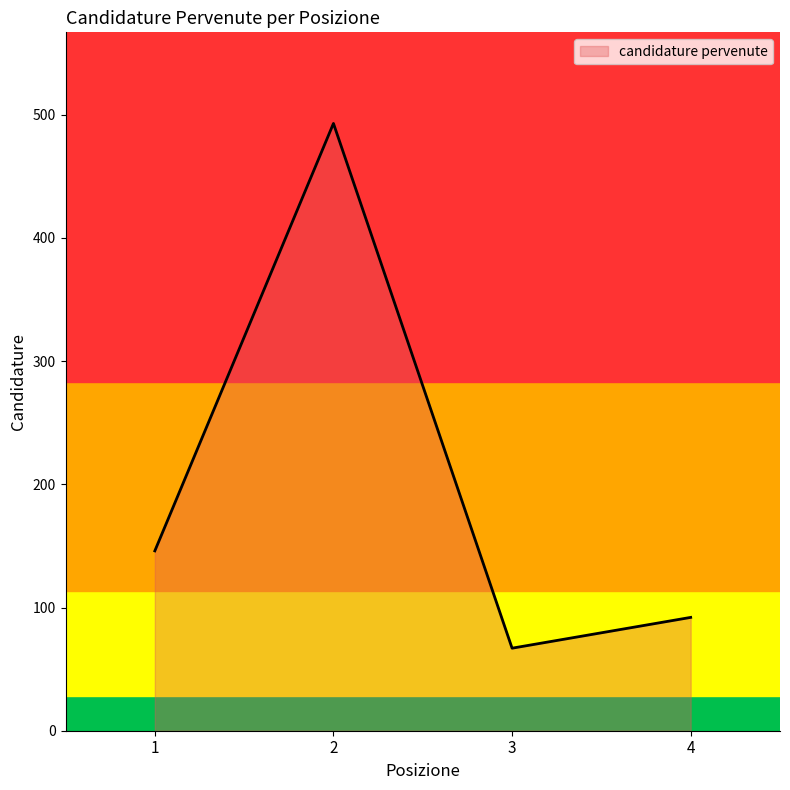

What is the difference between the maximum and minimum values?

426